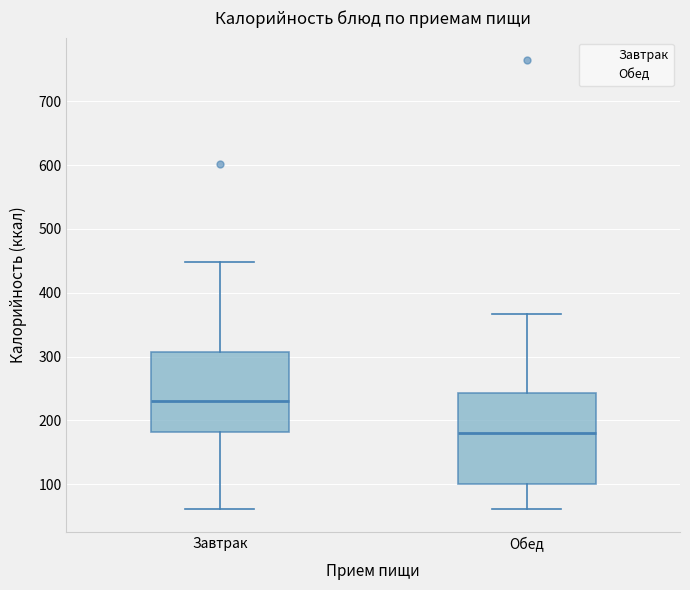

Which box is the tallest, from its lower edge to its upper edge?

Обед